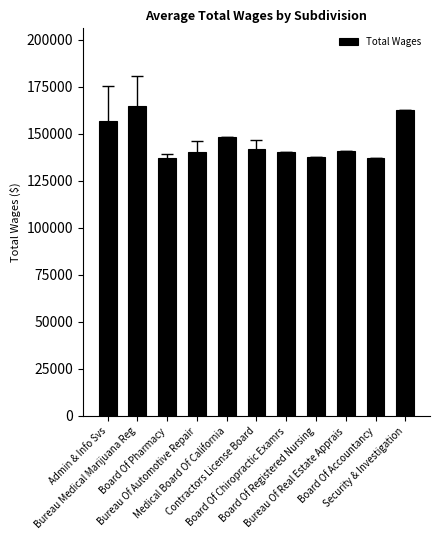

What is the smallest value displayed?

136931.6